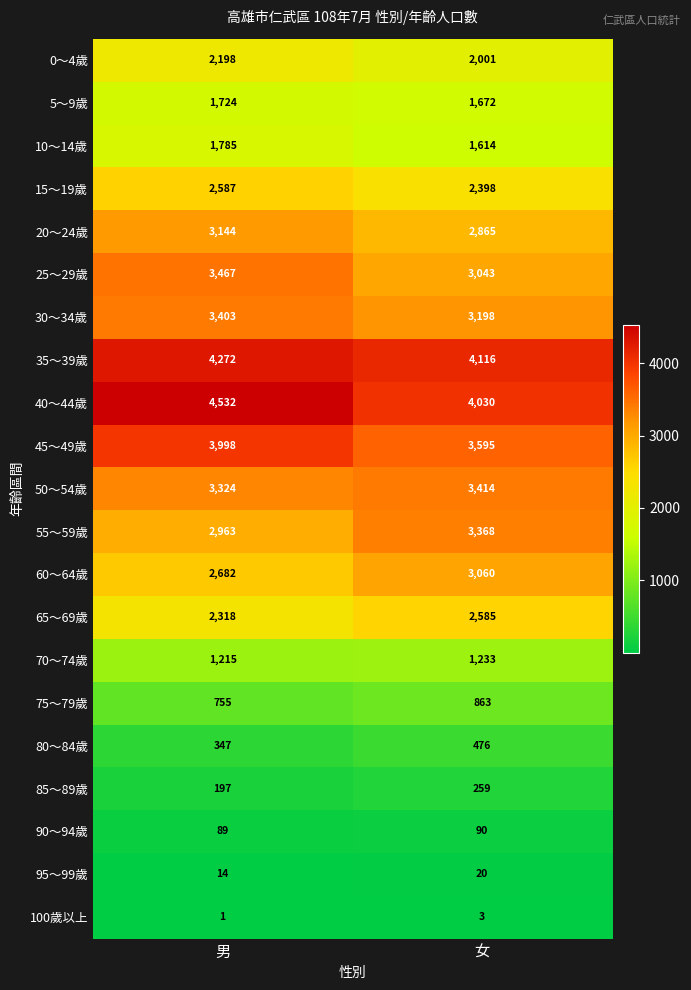

At which category is the sum across all series the highest?

男